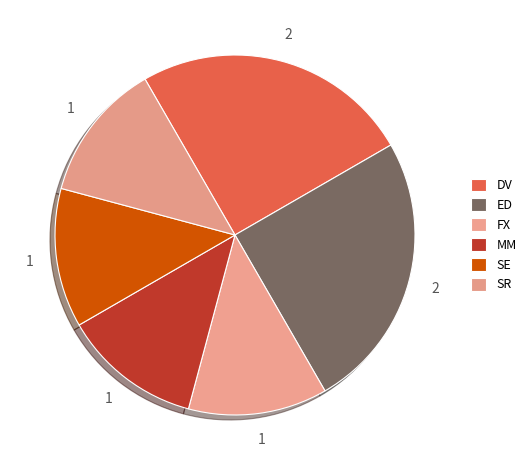

How many segments does this pie chart have?

6